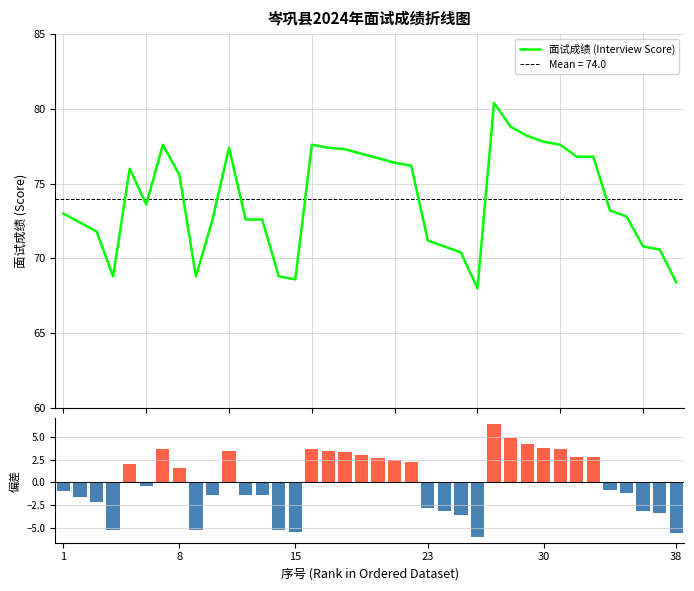

List the series in order of their overall mean, lowest first.

偏差 (Deviation from Mean), 面试成绩 (Interview Score)